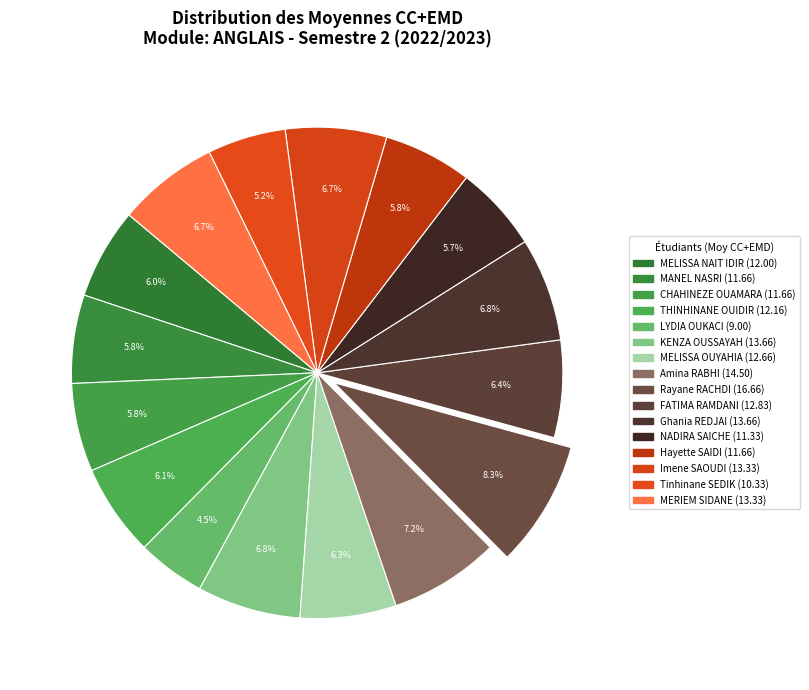

To the nearest percent, what portion does LYDIA OUKACI represent?

4%